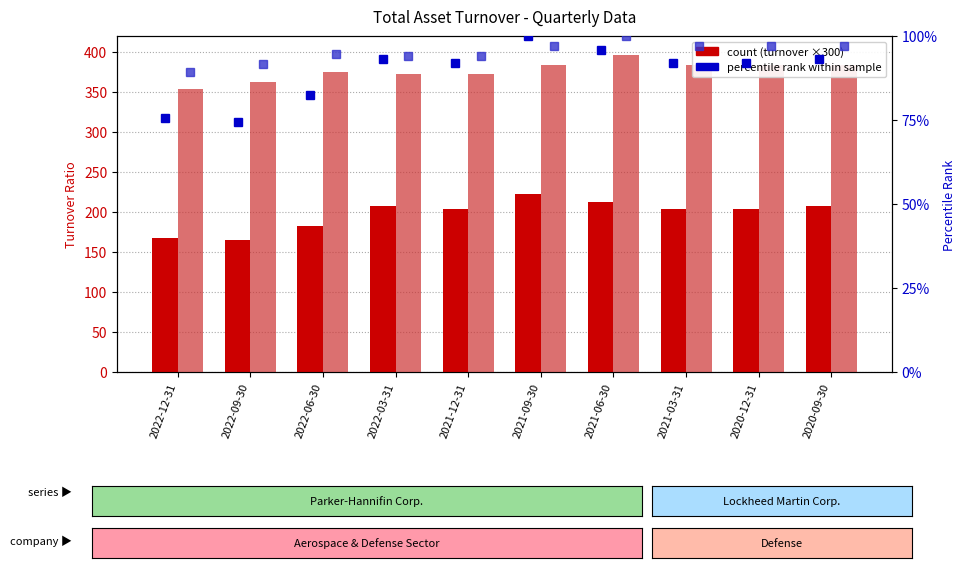

What is the sum of all Parker-Hannifin Corp. values?

1977.0